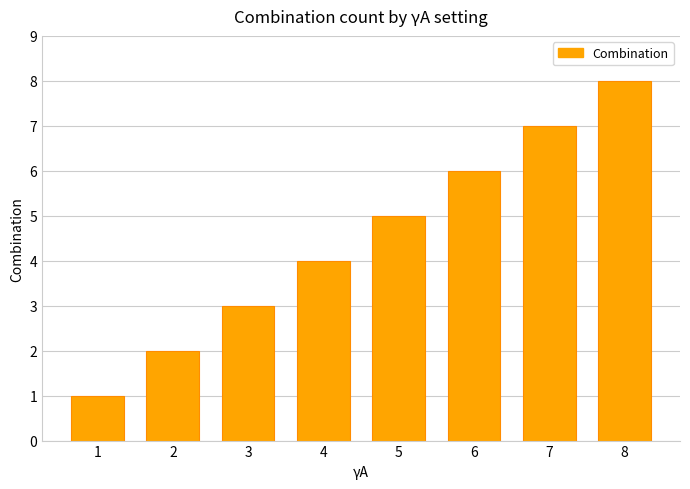

What is the change in value from 1 to 7?

+6